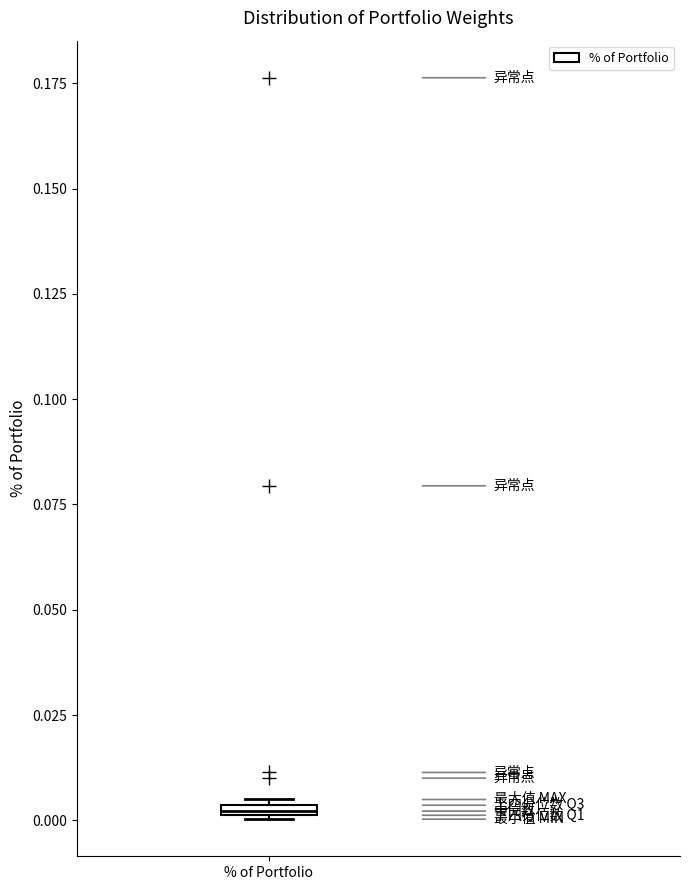

Where is the upper edge of the box for % of Portfolio on the y-axis? The values are not printed on the chart, so give them approximately, as read against the axis.

0.005